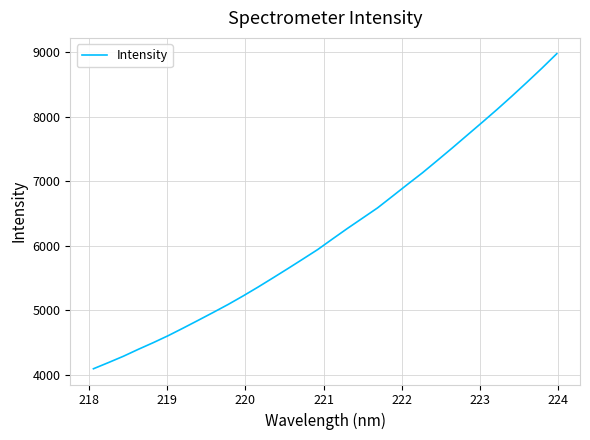

Is this an area chart (filled region under the line)?

No